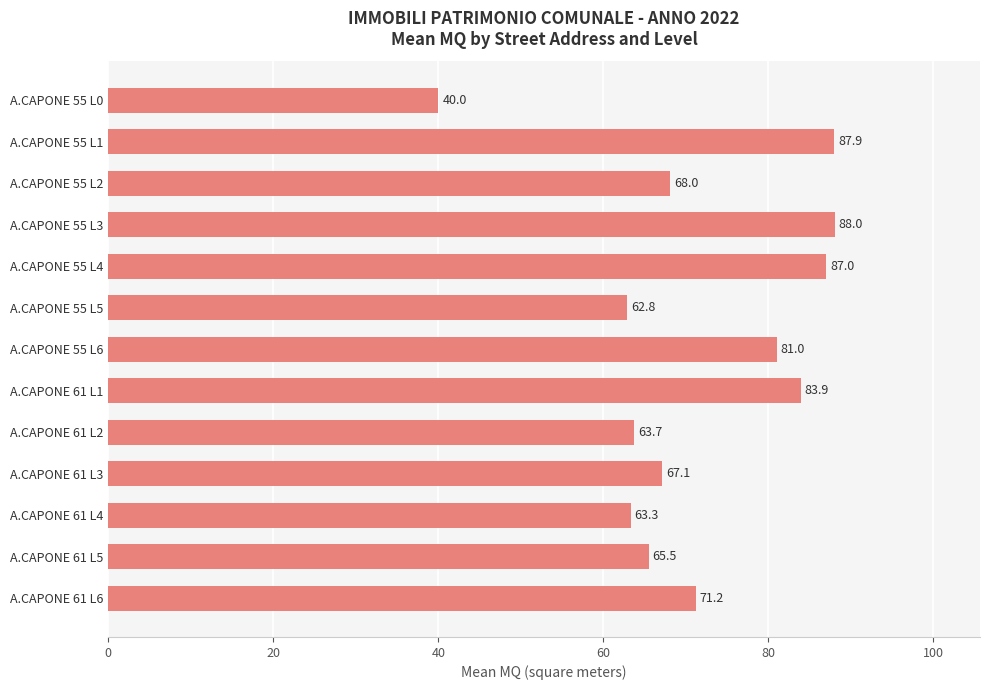

List the labels in order of value, largest first.

A.CAPONE 55 L3, A.CAPONE 55 L1, A.CAPONE 55 L4, A.CAPONE 61 L1, A.CAPONE 55 L6, A.CAPONE 61 L6, A.CAPONE 55 L2, A.CAPONE 61 L3, A.CAPONE 61 L5, A.CAPONE 61 L2, A.CAPONE 61 L4, A.CAPONE 55 L5, A.CAPONE 55 L0